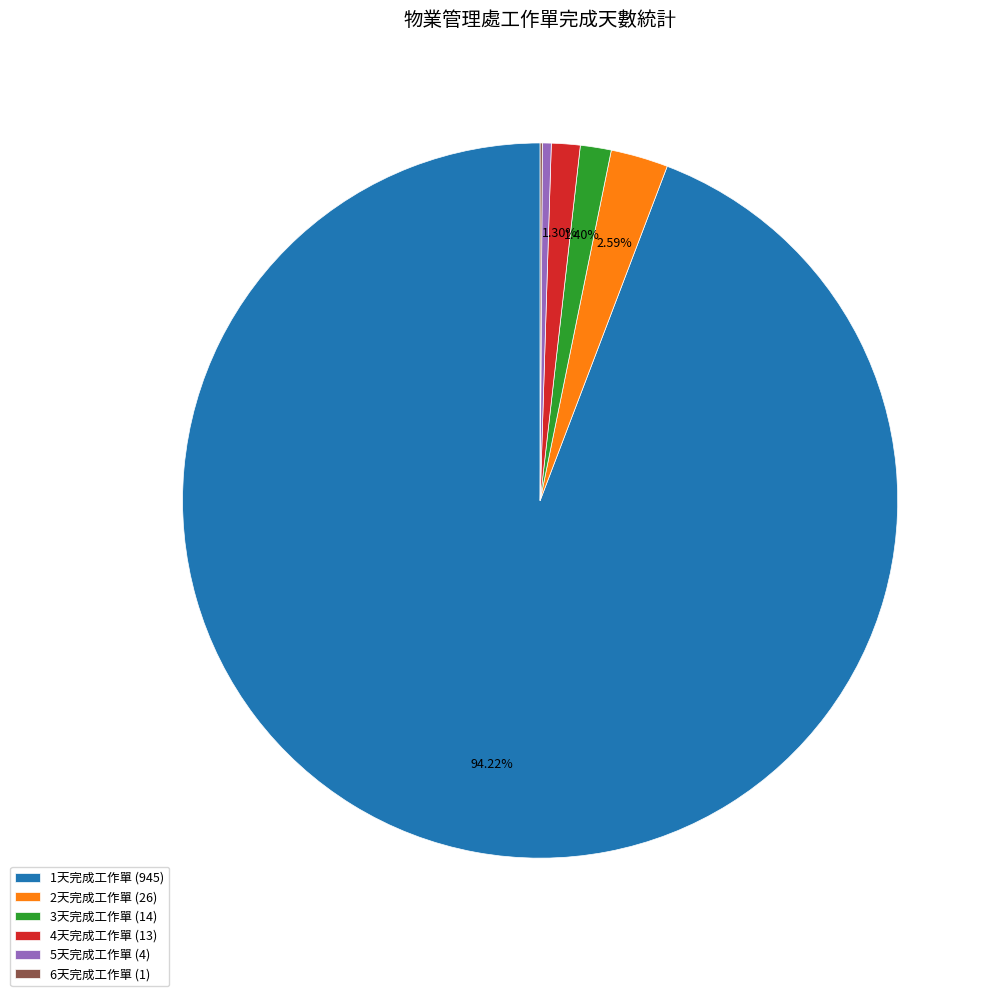

Between 2天完成工作單 (26) and 3天完成工作單 (14), which is larger?

2天完成工作單 (26)